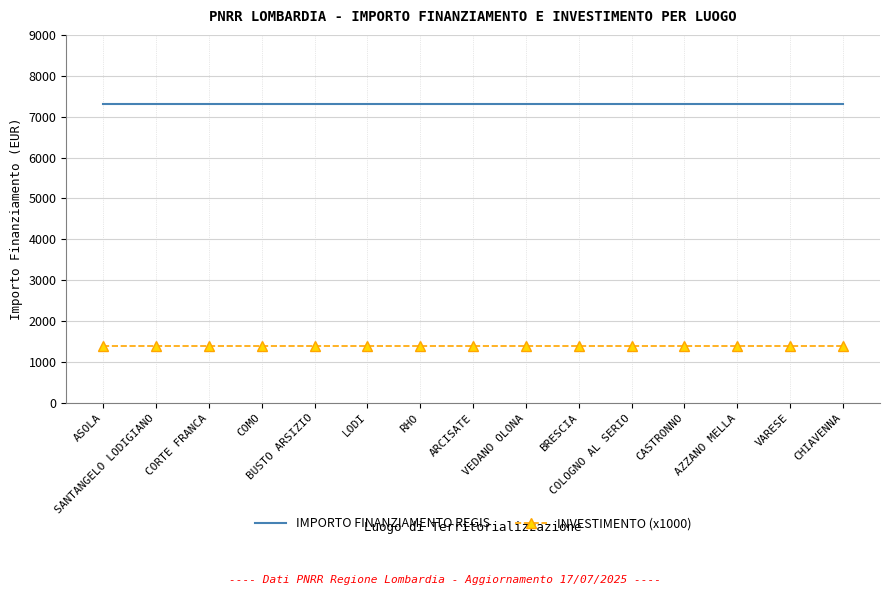

What is the highest value of the INVESTIMENTO (x1000) series?

1400